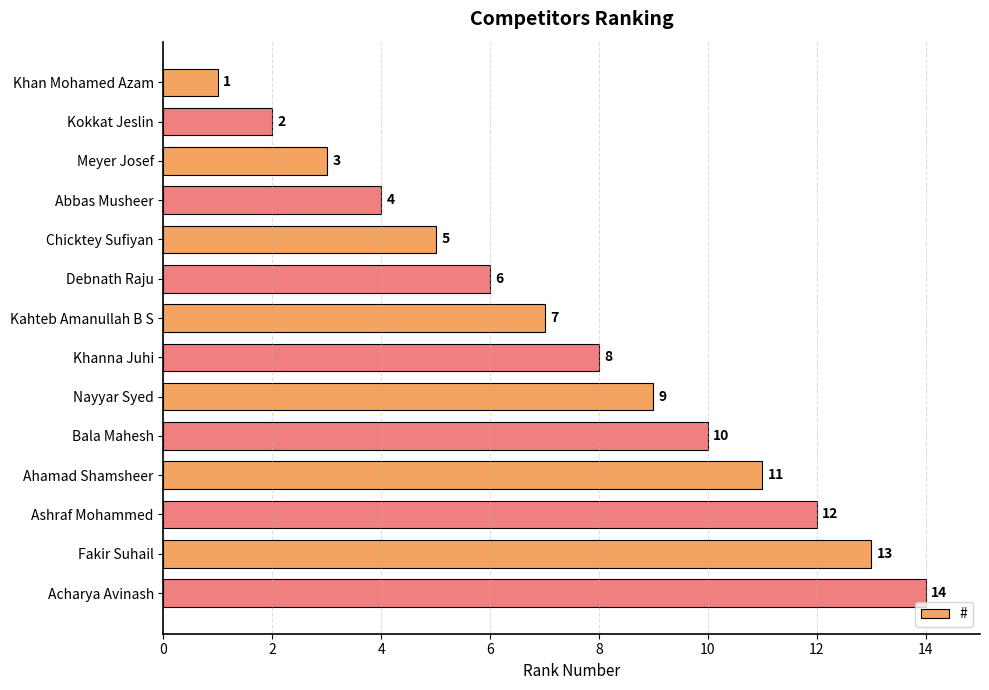

Is it true that the value at Khanna Juhi is 2?

False